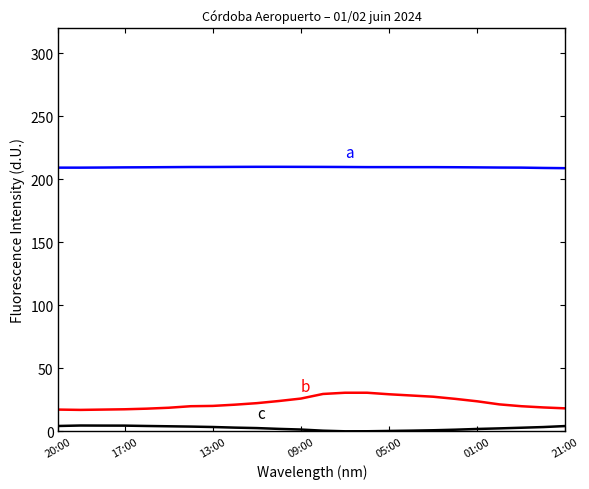

How many lines are shown in the chart?

3